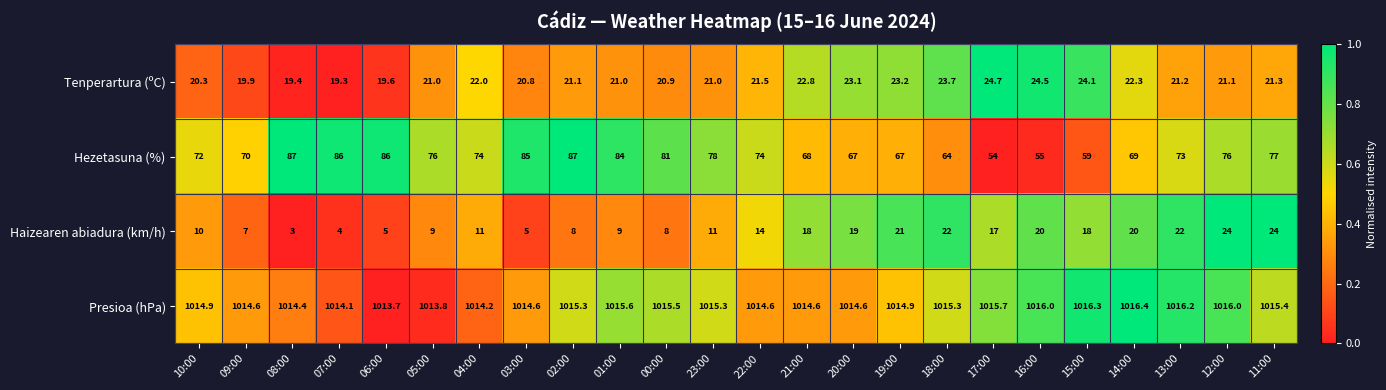

Which category has the lowest value in the Tenperartura (ºC) series?

07:00